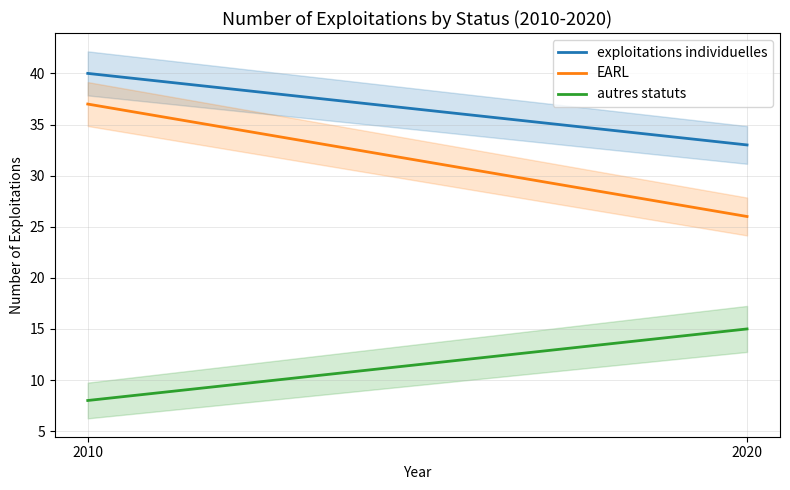

What is the value of the EARL point at the 1st from the left?

37